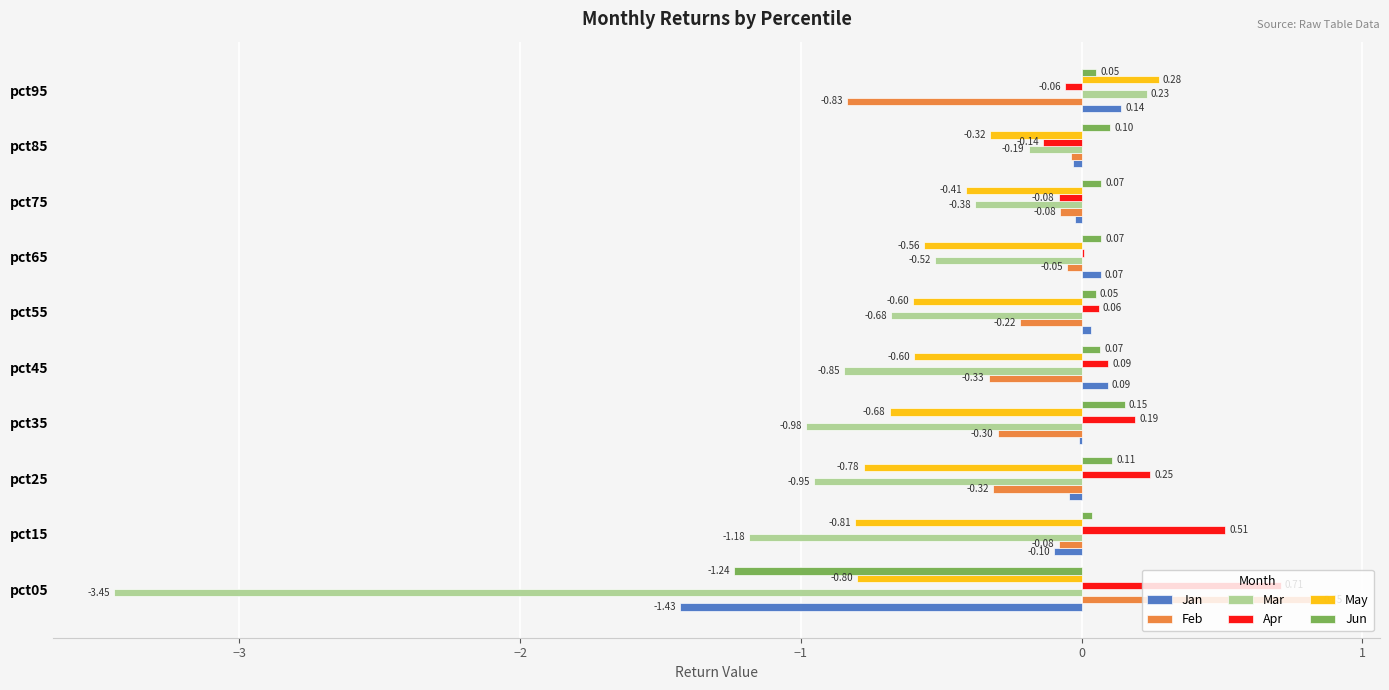

How many values in Mar are above zero?

1